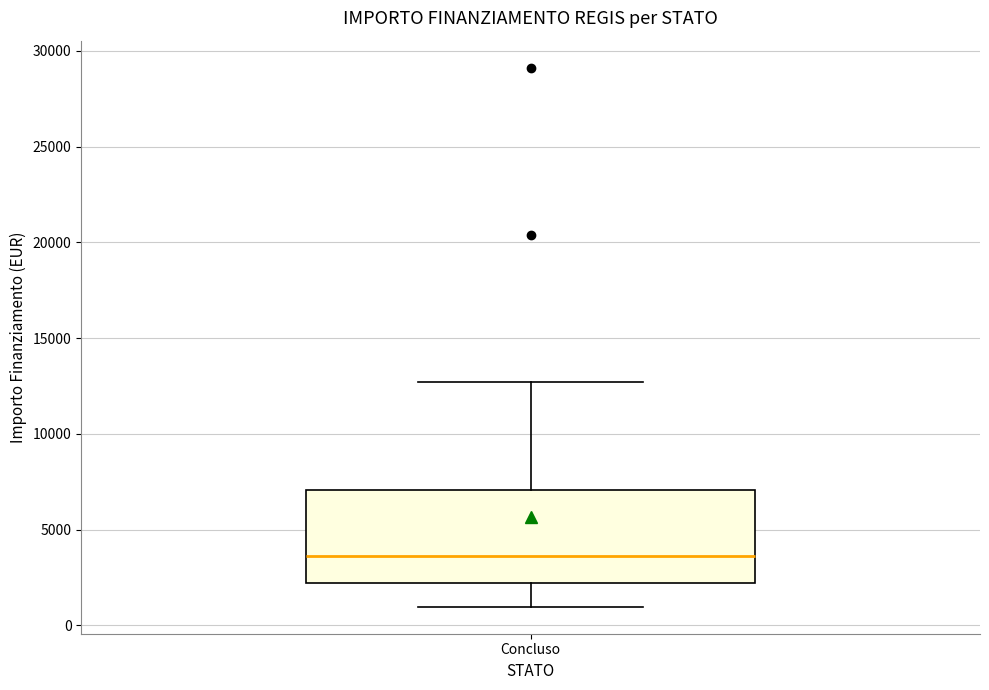

Where is the upper edge of the box for Concluso on the y-axis? The values are not printed on the chart, so give them approximately, as read against the axis.

7000